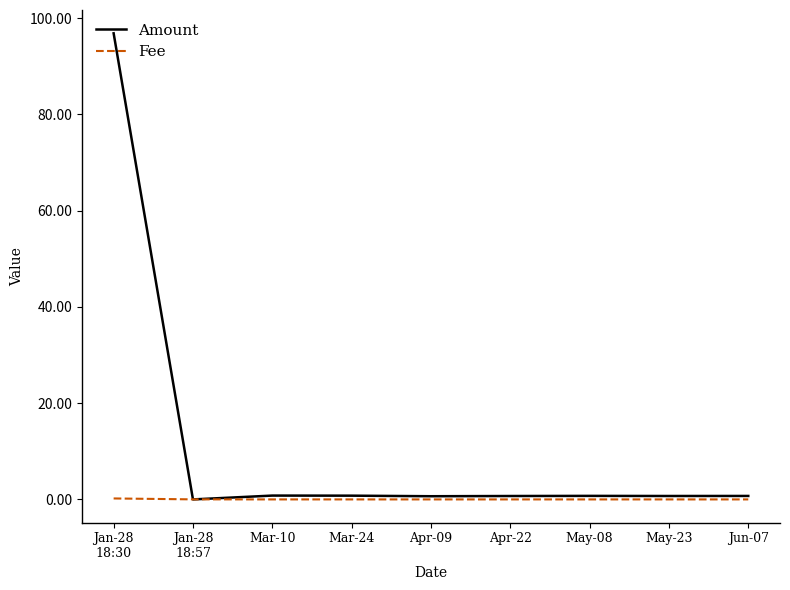

Which series has the largest total across all categories?

Amount